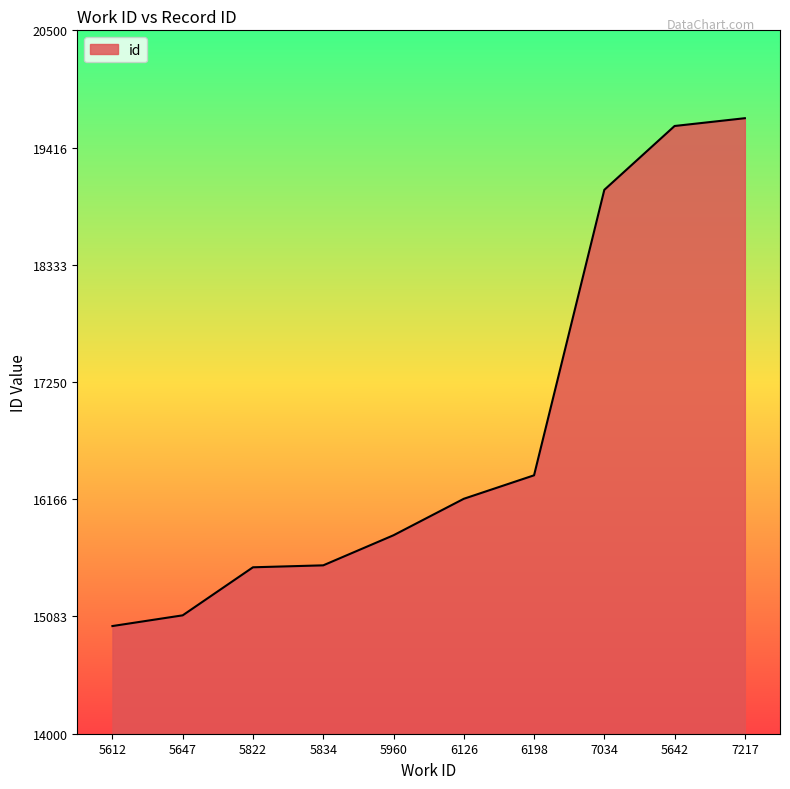

Is it true that the value at 5612 is 14995?

True